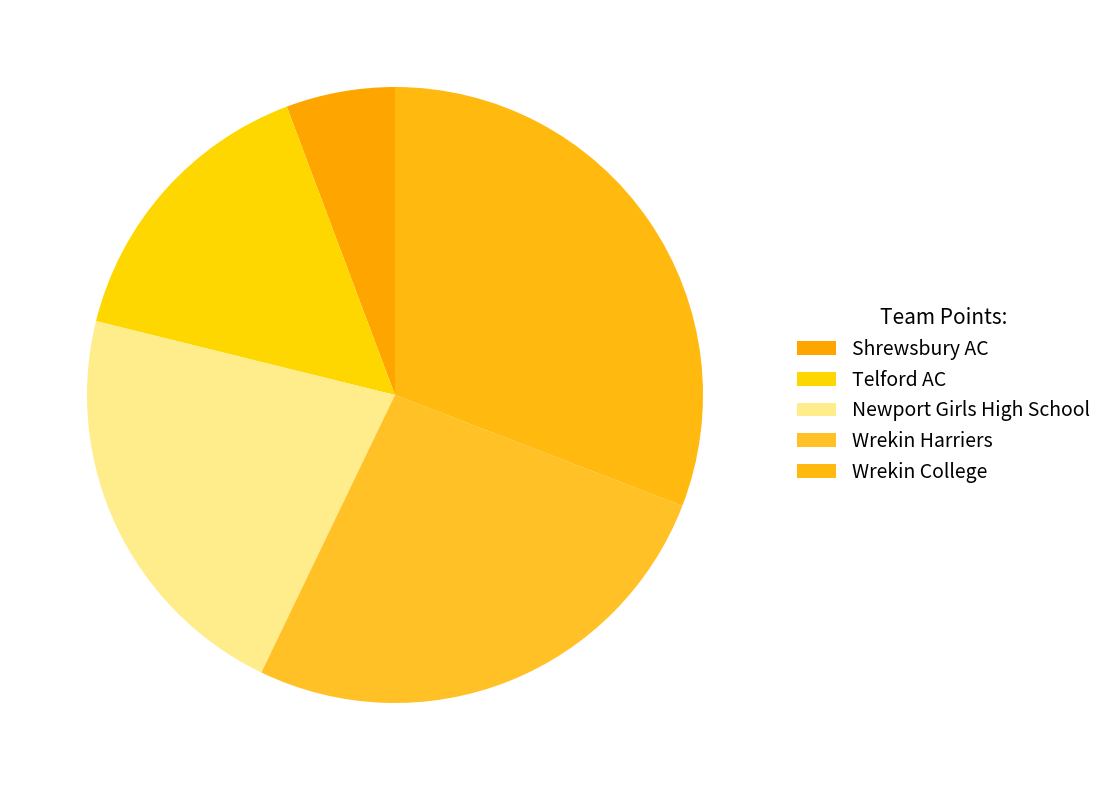

How many slices are in this pie chart?

5